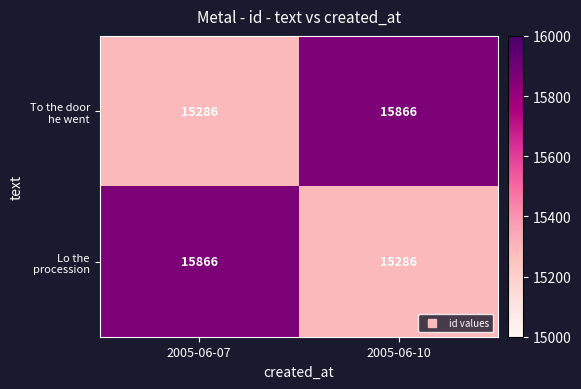

Count the number of data series in this chart.

2